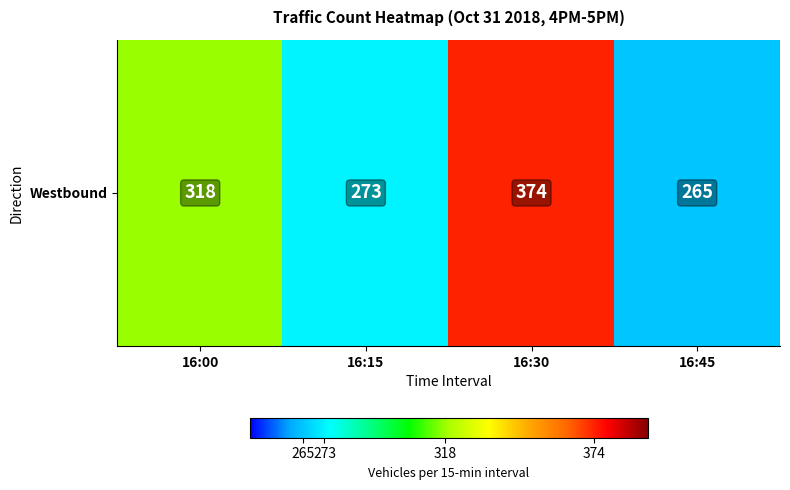

True or false: the data shows 183 at 16:15.

False